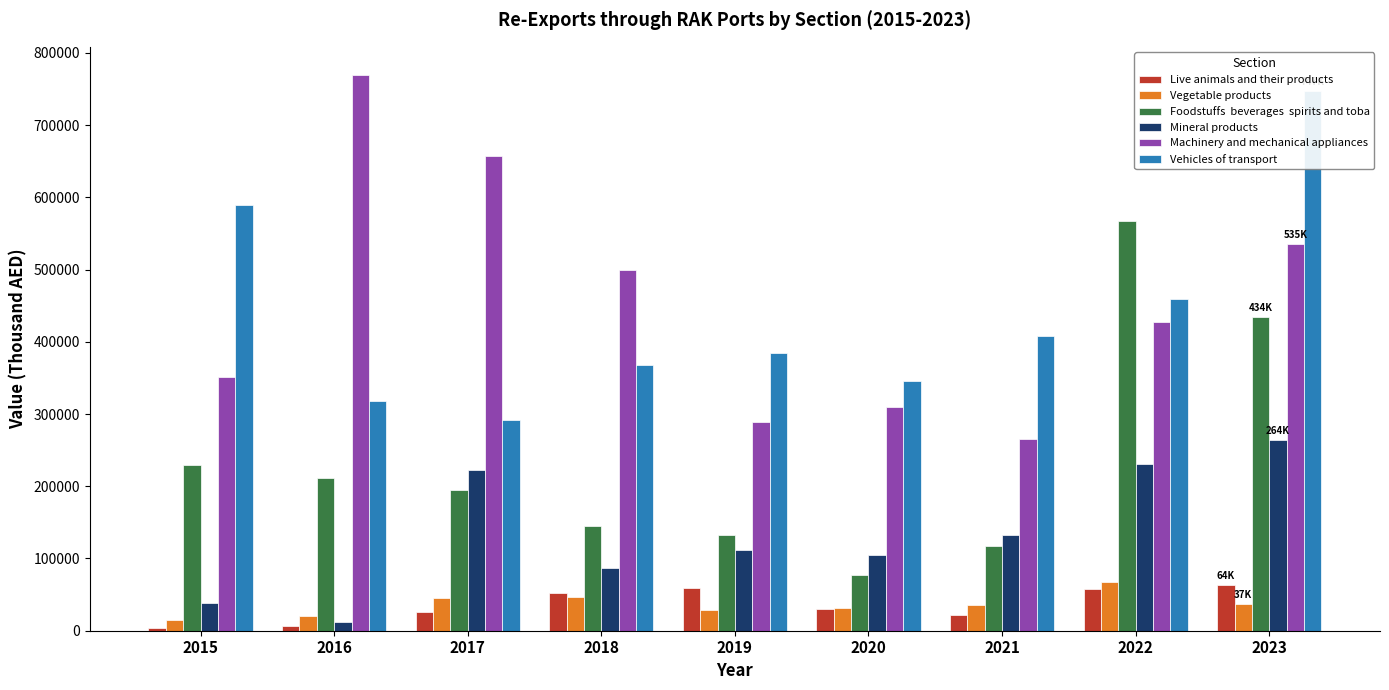

The value of Machinery and mechanical appliances at 2015 is 517186.2. True or false?

False